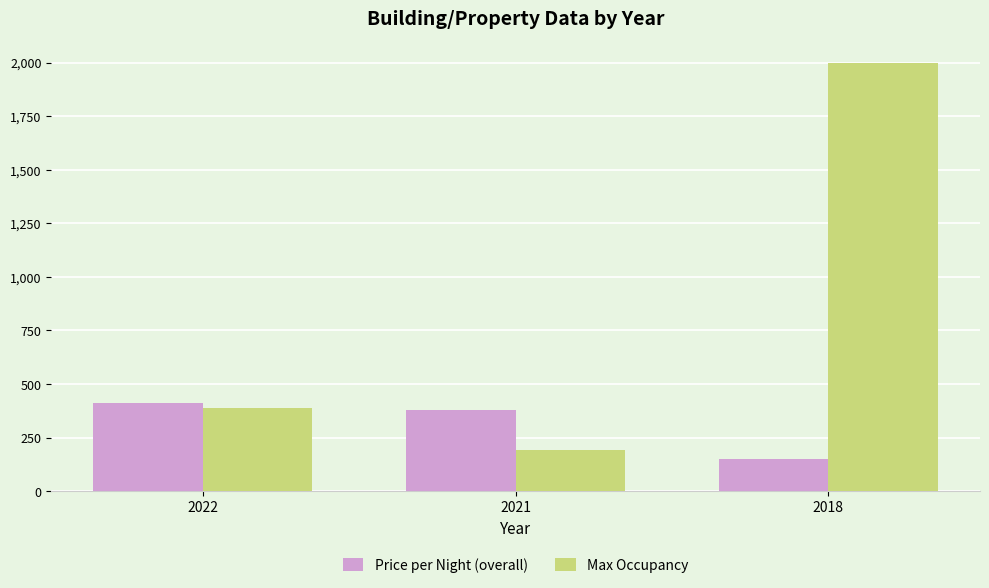

What is the value of the Max Occupancy bar at the 1st from the left?

390